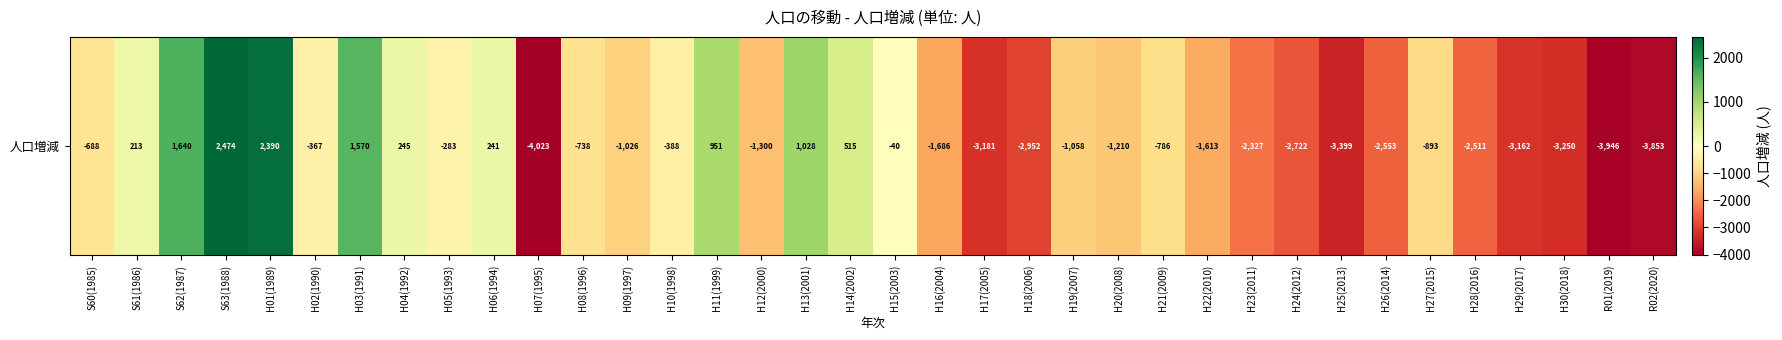

At which label does the data first exceed -893?

S60(1985)